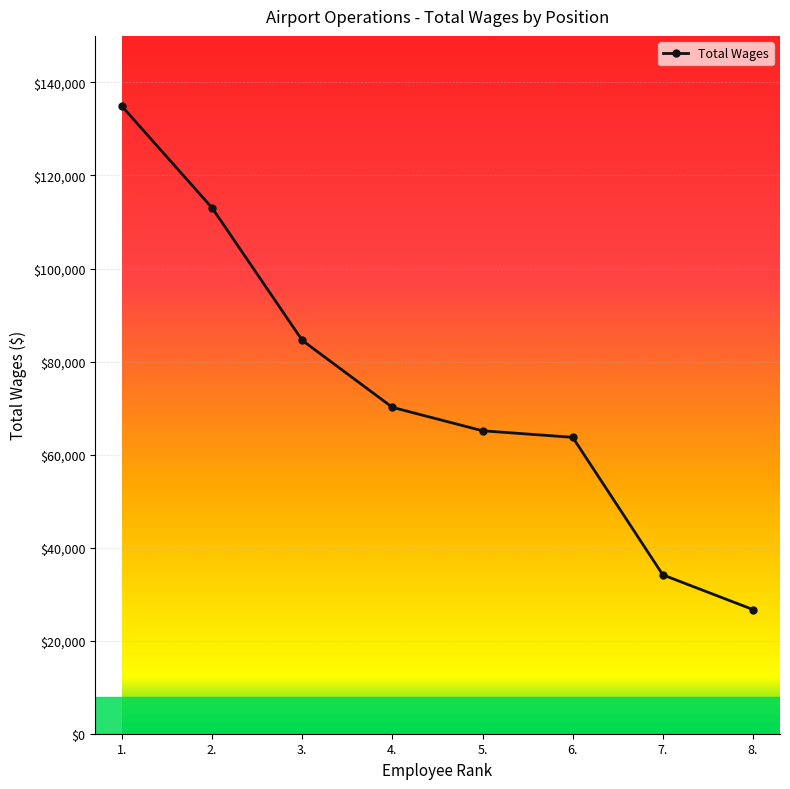

What position from the left is 1.?

1